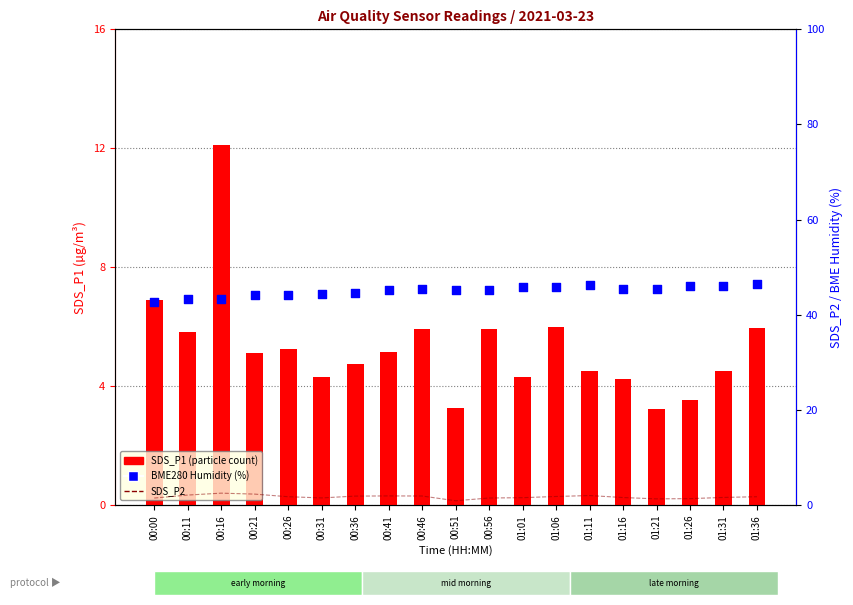

At how many categories does at least one series exceed 39?

19